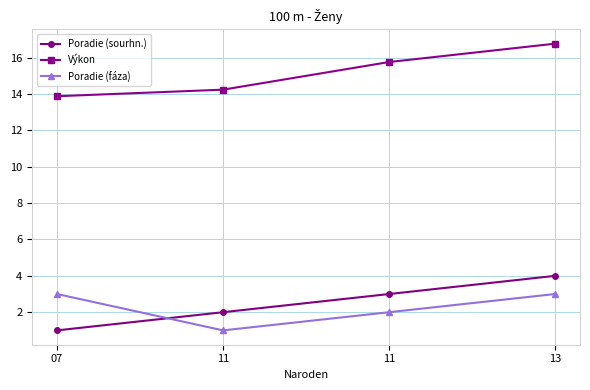

What is the value of the Poradie (sourhn.) point at the 2nd from the left?

2.0